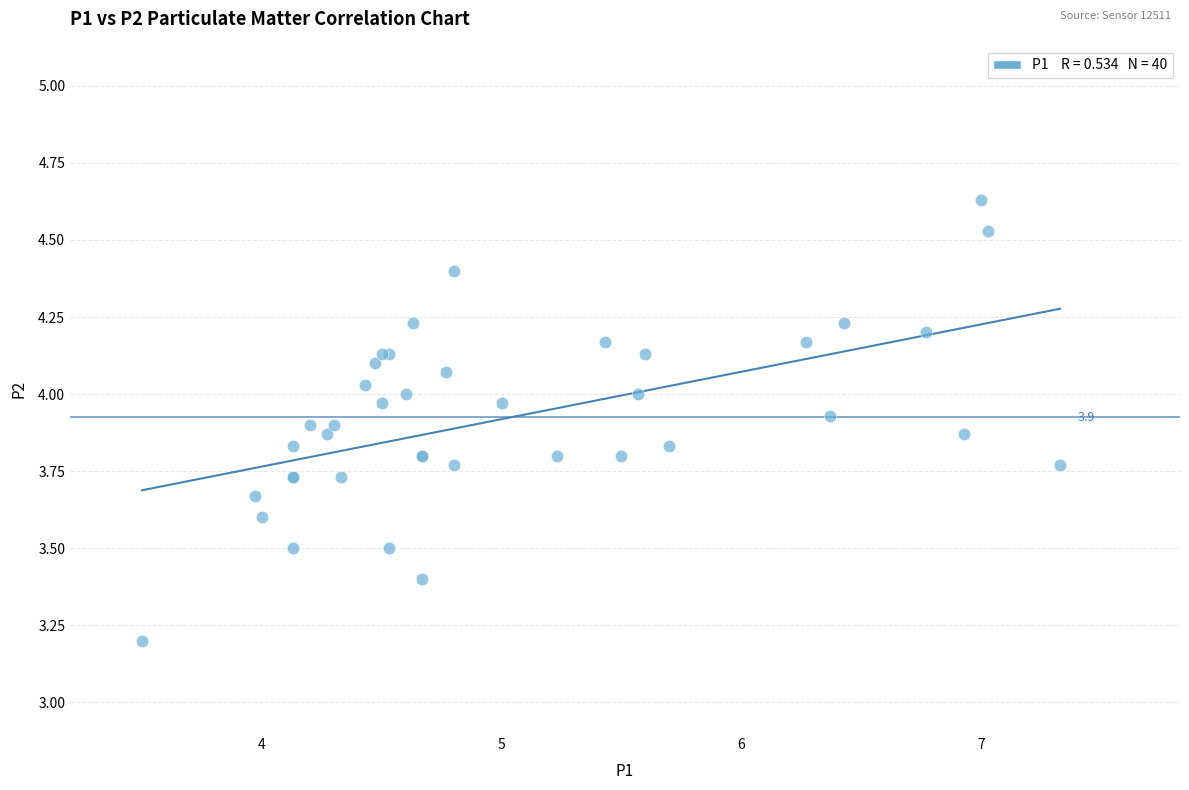

What Y value in the scatter plot is closest to 3?

3.2